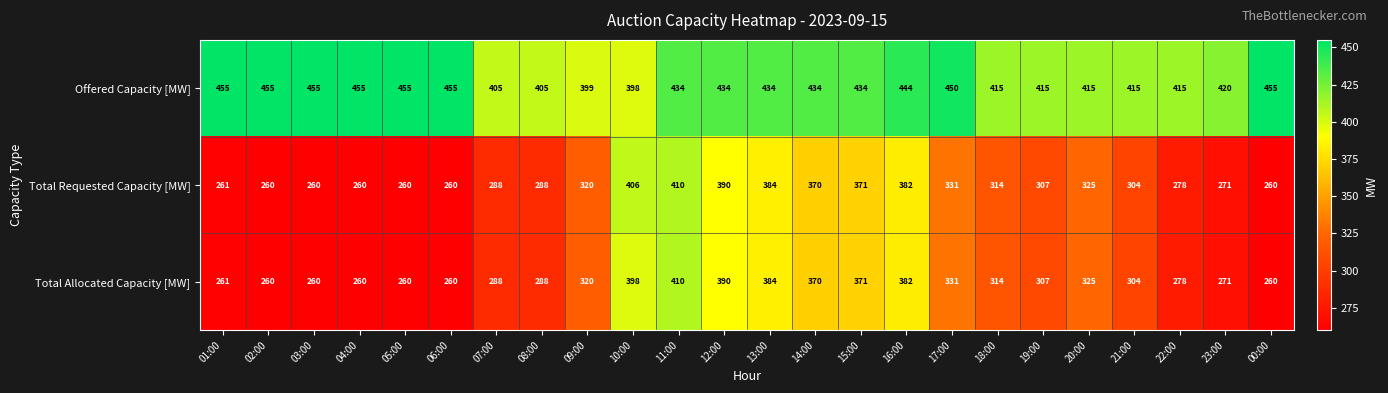

Read the Offered Capacity [MW] value at 23:00.

420